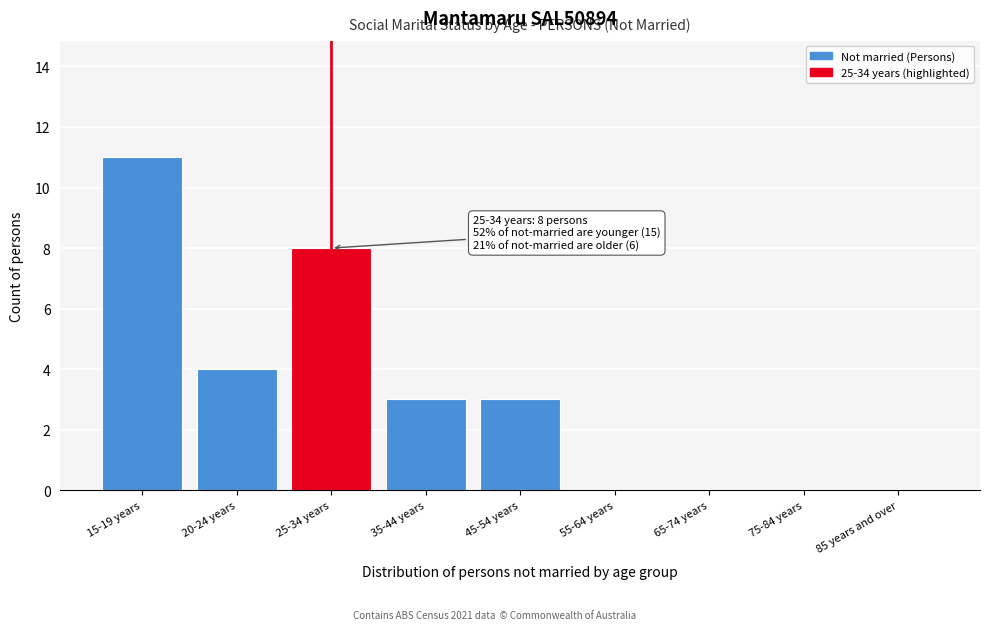

Reading left to right, transcribe all the data shown in this chart.

15-19 years=11	20-24 years=4	25-34 years=8	35-44 years=3	45-54 years=3	55-64 years=0	65-74 years=0	75-84 years=0	85 years and over=0